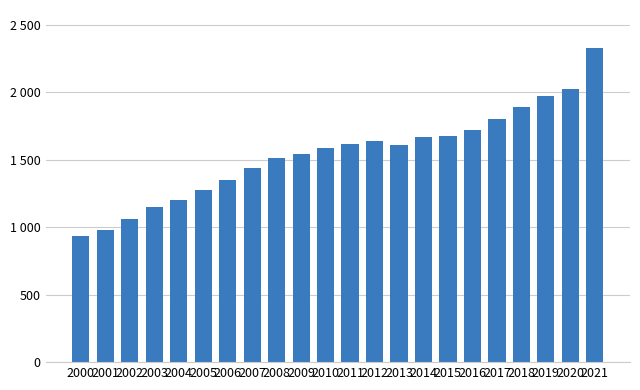

What is the value of the 9th bar from the left?

1510.6